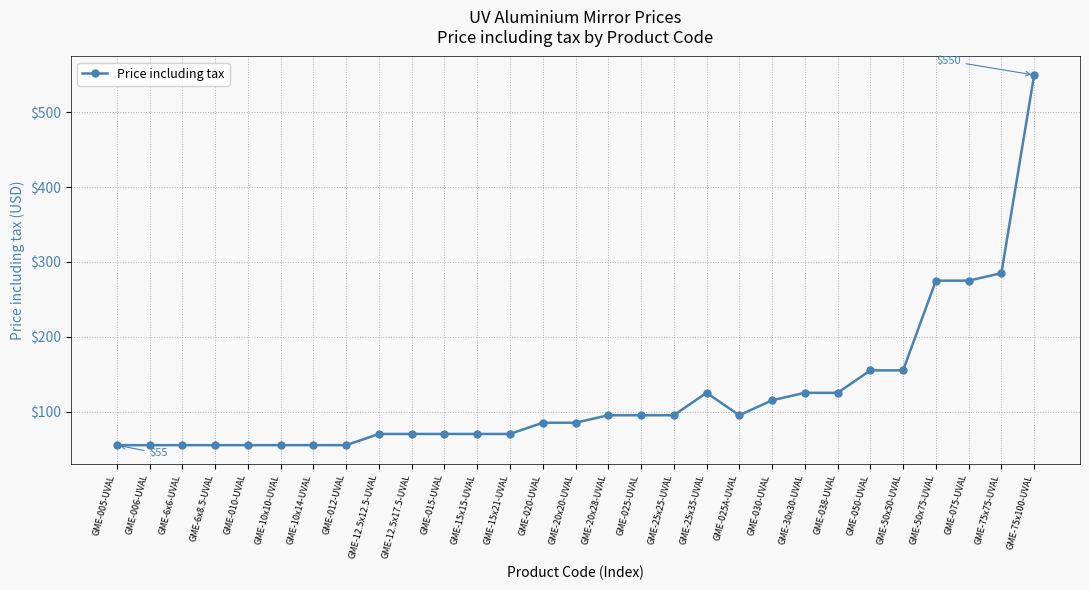

Reading left to right, what are all the values shown in this chart?

GME-005-UVAL=55	GME-006-UVAL=55	GME-6x6-UVAL=55	GME-6x8.5-UVAL=55	GME-010-UVAL=55	GME-10x10-UVAL=55	GME-10x14-UVAL=55	GME-012-UVAL=55	GME-12.5x12.5-UVAL=70	GME-12.5x17.5-UVAL=70	GME-015-UVAL=70	GME-15x15-UVAL=70	GME-15x21-UVAL=70	GME-020-UVAL=85	GME-20x20-UVAL=85	GME-20x28-UVAL=95	GME-025-UVAL=95	GME-25x25-UVAL=95	GME-25x35-UVAL=125	GME-025A-UVAL=95	GME-030-UVAL=115	GME-30x30-UVAL=125	GME-038-UVAL=125	GME-050-UVAL=155	GME-50x50-UVAL=155	GME-50x75-UVAL=275	GME-075-UVAL=275	GME-75x75-UVAL=285	GME-75x100-UVAL=550